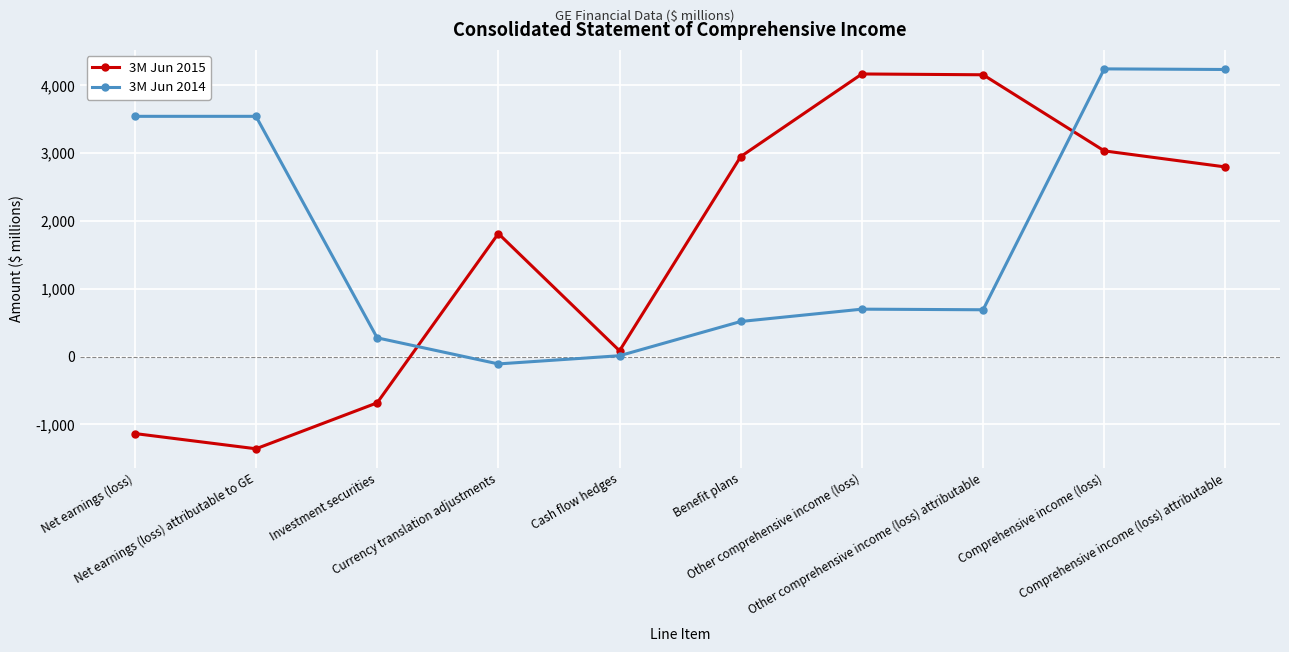

The 3M Jun 2014 series shows 691 at Other comprehensive income (loss) attributable. True or false?

True